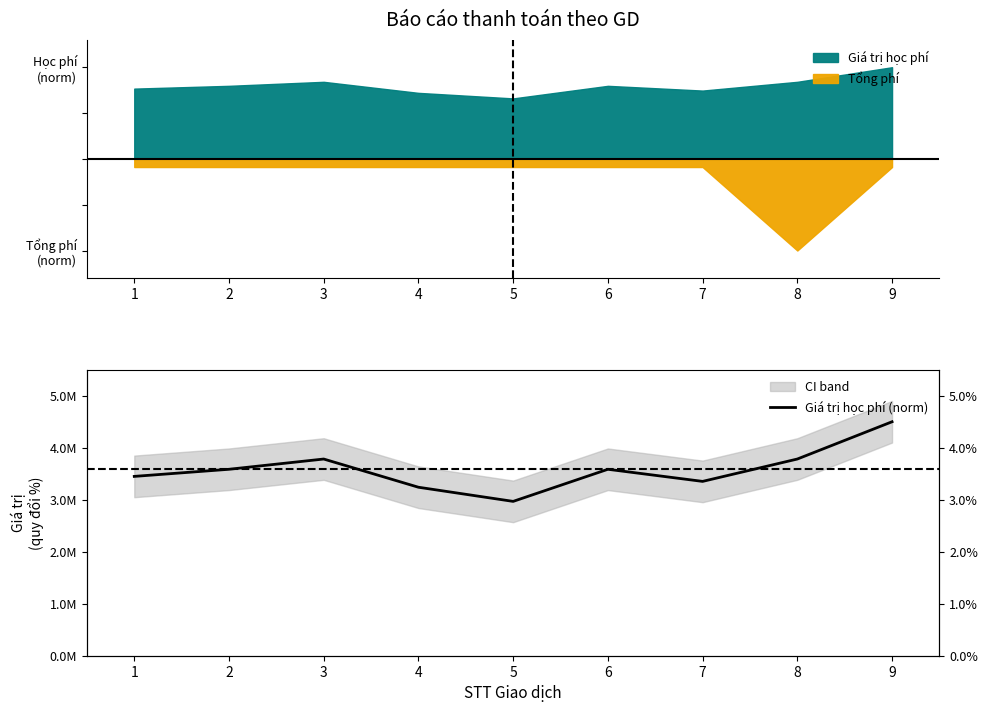

How many interior local peaks (higher than both neighbors) does the data have?

2